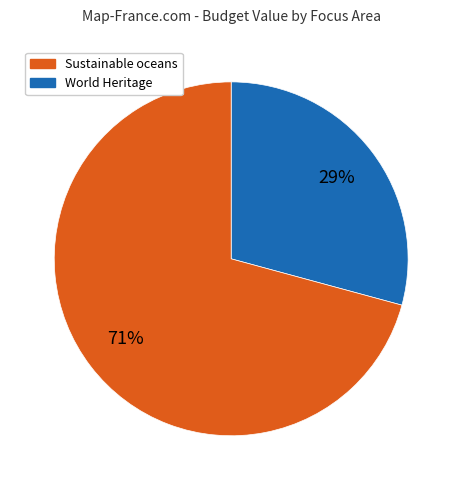

Is there a majority slice in this chart?

Yes